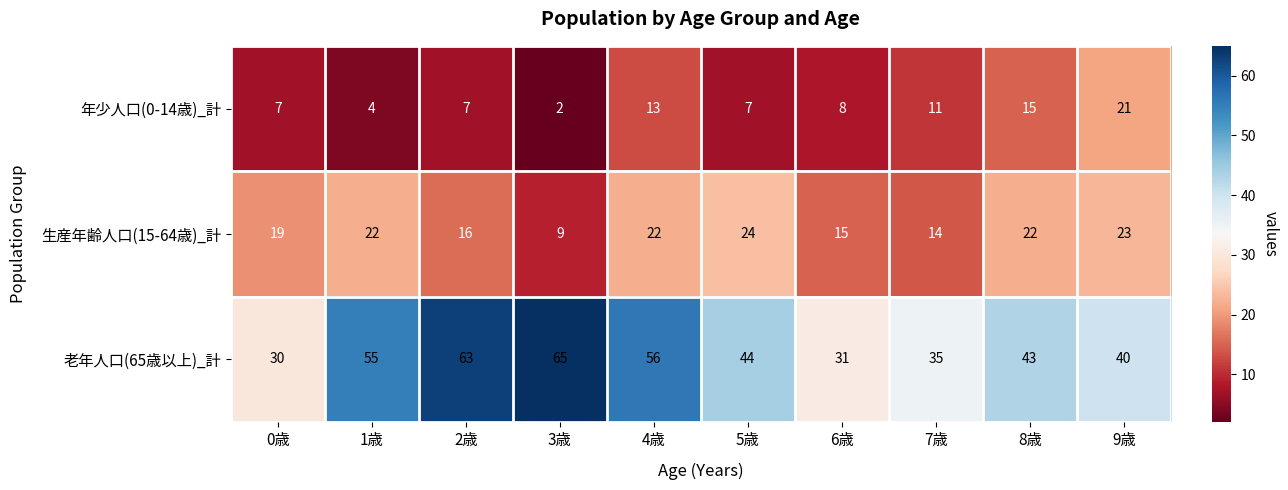

What value does the 年少人口(0-14歳)_計 series have at 7歳?

11